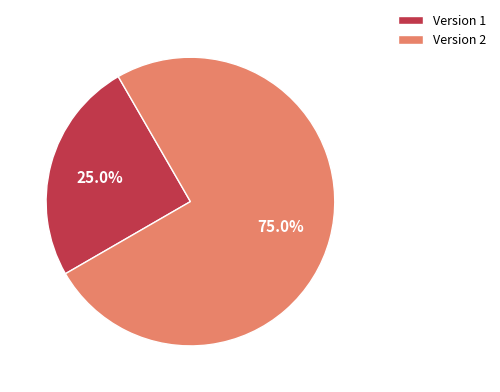

What is the ratio of the value at Version 1 to the value at Version 2?

0.3